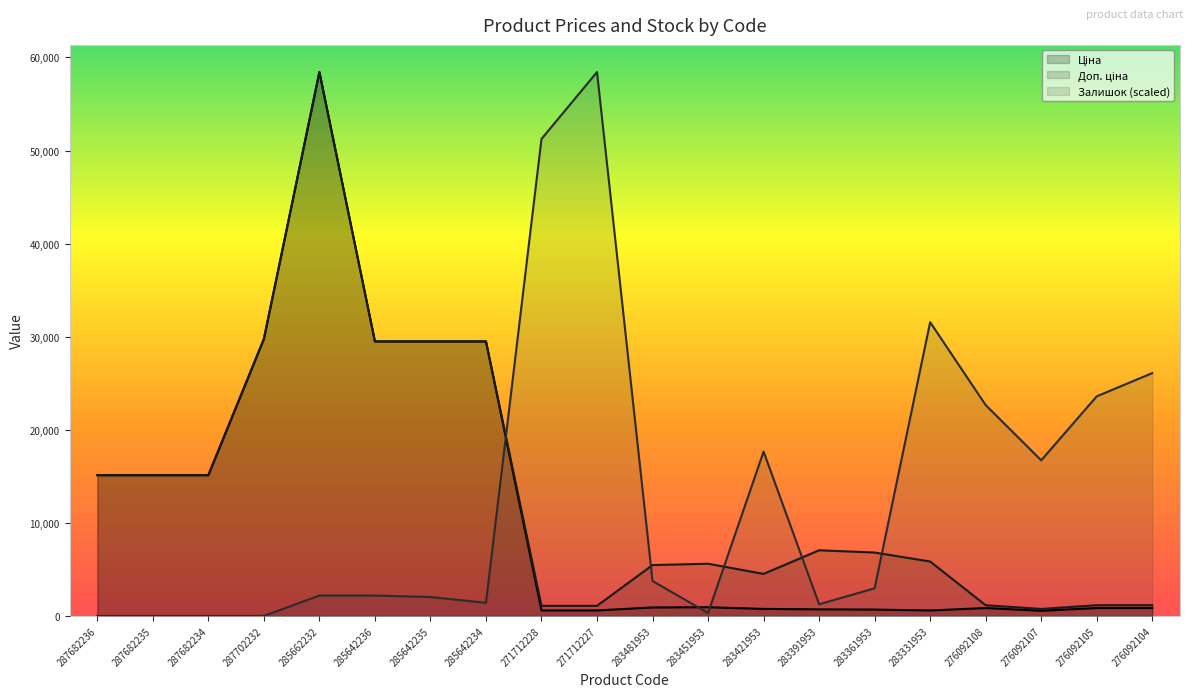

Reading right to left, transcribe all the data shown in this chart.

Ціна: 848.4	848.4	551.5	848.4	584.4	681.0	705.1	752.2	934.5	910.4	589.9	589.9	29491.5	29491.5	29491.5	58426.5	29747.2	15120.0	15120.0	15120.0
Доп. ціна: 1149.7	1149.7	747.0	1149.7	5843.9	6809.8	7051.3	4513.3	5607.2	5462.3	1081.7	1081.7	29491.5	29491.5	29491.5	58426.5	29747.2	15120.0	15120.0	15120.0
Залишок: 26088.9	23589.3	16715.6	22652.0	31556.6	2968.2	1249.8	17652.9	312.4	3749.3	58426.5	51240.4	1406.0	2030.9	2187.1	2187.1	0.0	0.0	0.0	0.0